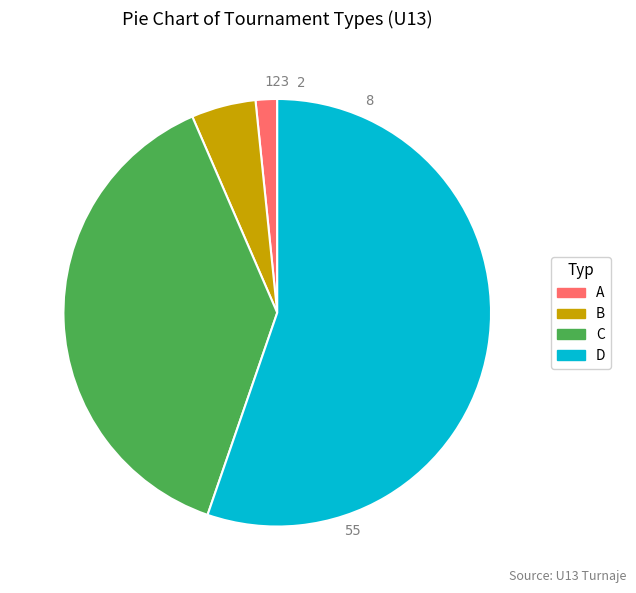

How many slices are in this pie chart?

4